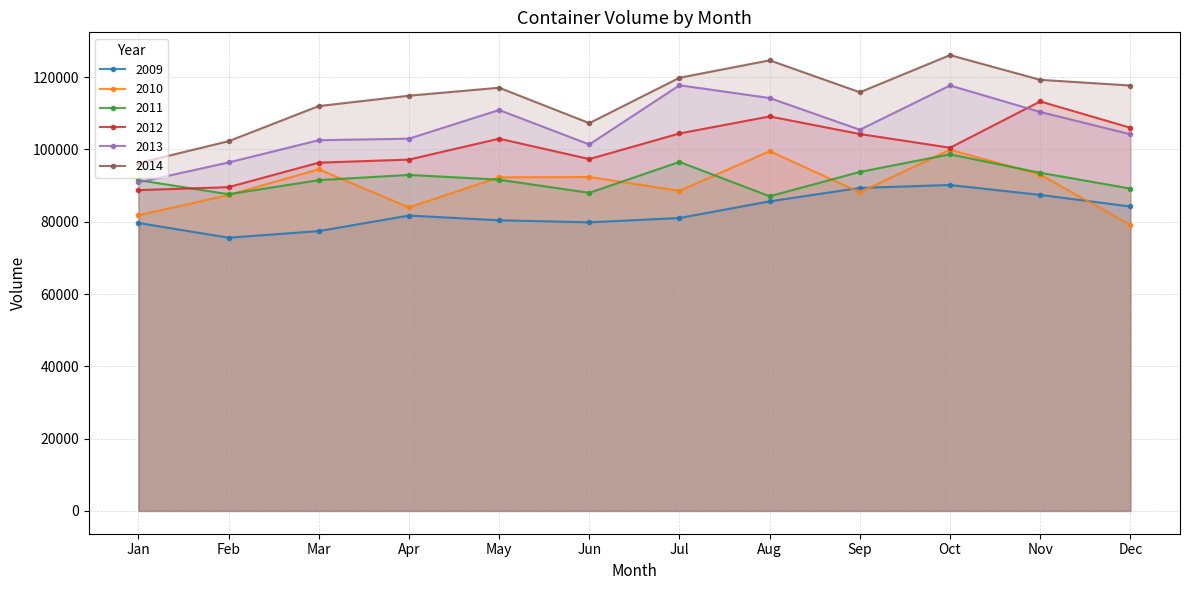

Reading left to right, what are all the values shown in this chart?

2009: Jan=79674	Feb=75595	Mar=77422	Apr=81724	May=80408	Jun=79844	Jul=81041	Aug=85649	Sep=89359	Oct=90175	Nov=87430	Dec=84222
2010: Jan=81812	Feb=87394	Mar=94509	Apr=83985	May=92296	Jun=92382	Jul=88575	Aug=99536	Sep=88141	Oct=99933	Nov=93033	Dec=79140
2011: Jan=91527	Feb=87615	Mar=91506	Apr=92967	May=91640	Jun=88007	Jul=96557	Aug=87048	Sep=93794	Oct=98656	Nov=93552	Dec=89182
2012: Jan=88749	Feb=89577	Mar=96351	Apr=97200	May=102987	Jun=97346	Jul=104430	Aug=109136	Sep=104275	Oct=100478	Nov=113288	Dec=106005
2013: Jan=90900	Feb=96404	Mar=102564	Apr=102986	May=110920	Jun=101391	Jul=117769	Aug=114230	Sep=105464	Oct=117704	Nov=110369	Dec=104210
2014: Jan=96225	Feb=102289	Mar=112006	Apr=114875	May=117079	Jun=107280	Jul=119841	Aug=124656	Sep=115827	Oct=126100	Nov=119267	Dec=117693